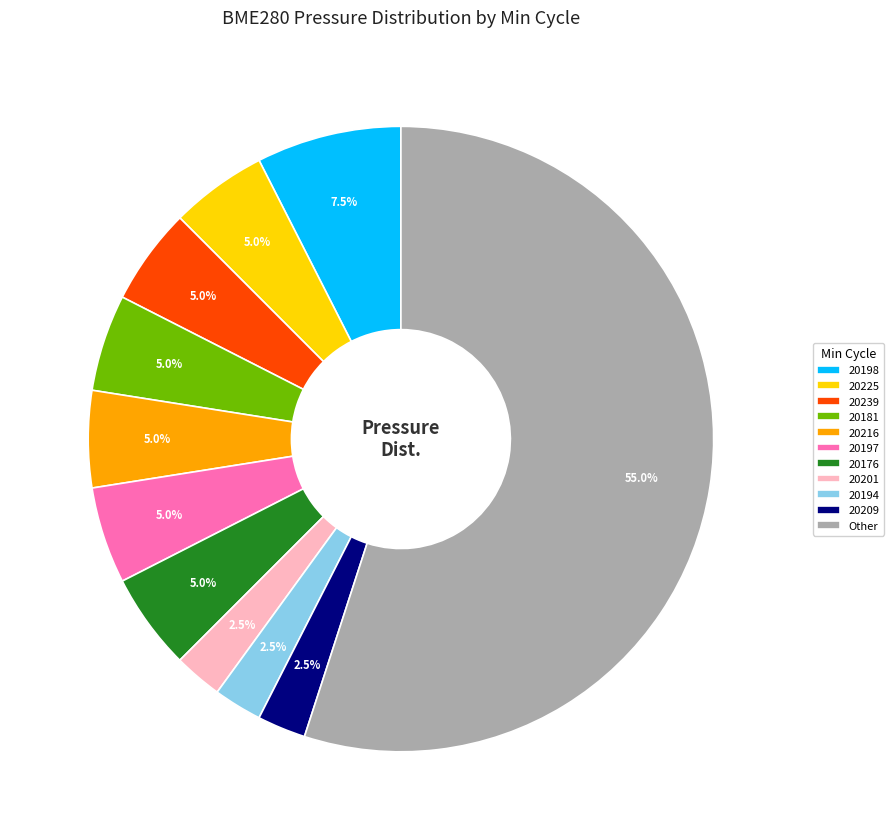

Which slice represents more than half of the pie?

Other